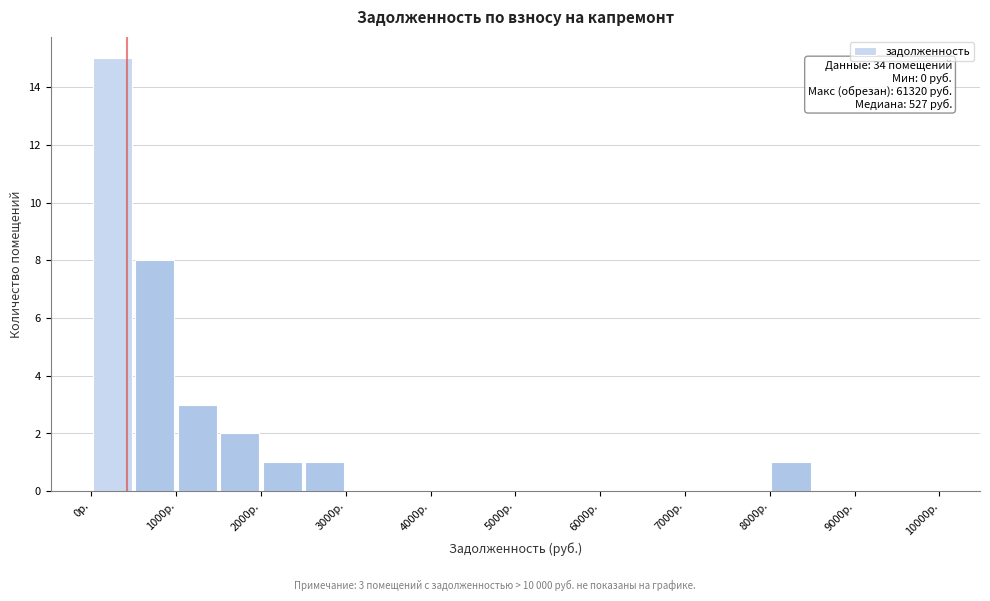

Which range on the x-axis has the tallest bar?

0 to 500